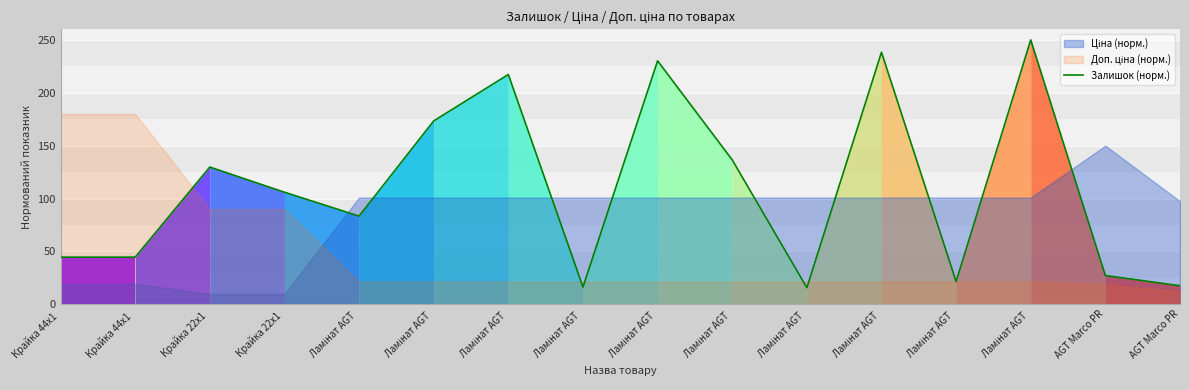

Rank the categories by value from lowest to highest.

Ламінат AGT , Ламінат AGT , AGT Marco PR, Ламінат AGT , AGT Marco PR, Крайка 44x1 , Крайка 44x1 , Ламінат AGT , Крайка 22x1 , Крайка 22x1 , Ламінат AGT , Ламінат AGT , Ламінат AGT , Ламінат AGT , Ламінат AGT , Ламінат AGT 